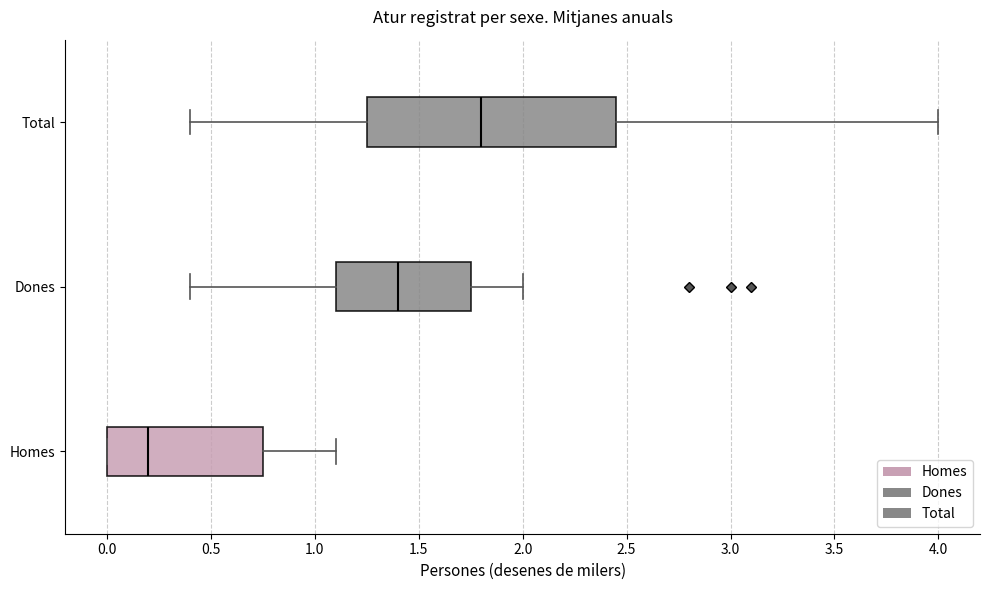

Reading bottom to top, read every box against the x-axis: the position of its median line, the range the box covers, and the ends of its whiskers. The values are not printed on the chart, so give them approximately, as read against the axis.

Homes: median 0.20, box 0.00 to 0.75, whiskers 0.00 to 1.10
Dones: median 1.40, box 1.10 to 1.75, whiskers 0.40 to 2.00
Total: median 1.80, box 1.25 to 2.45, whiskers 0.40 to 4.00